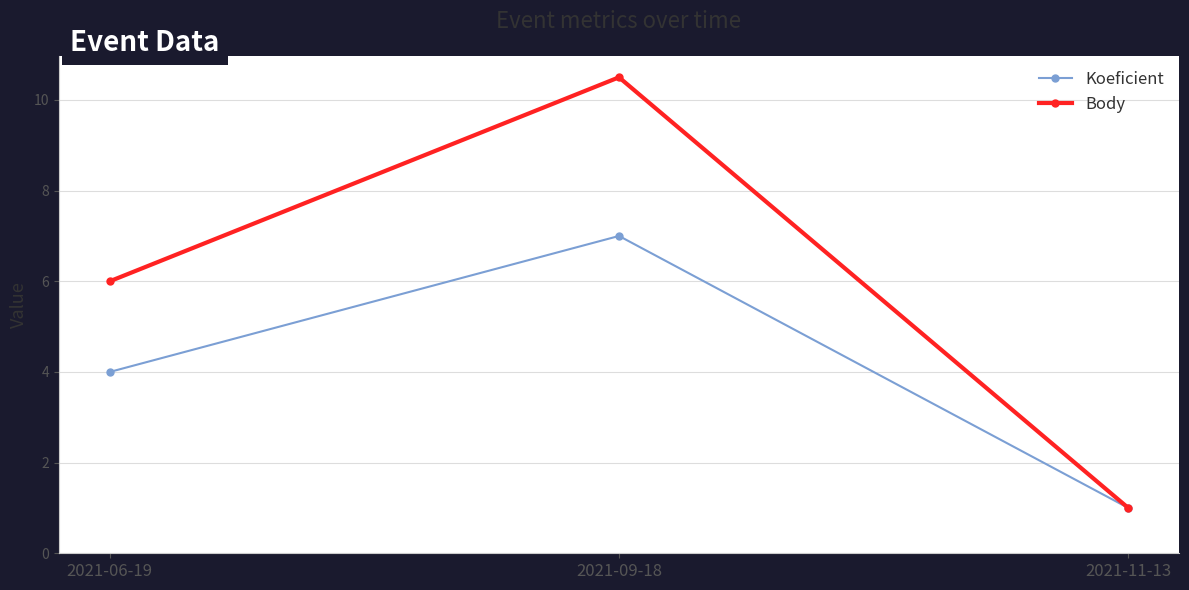

Is it true that Koeficient equals 1.7 at 2021-11-13?

False